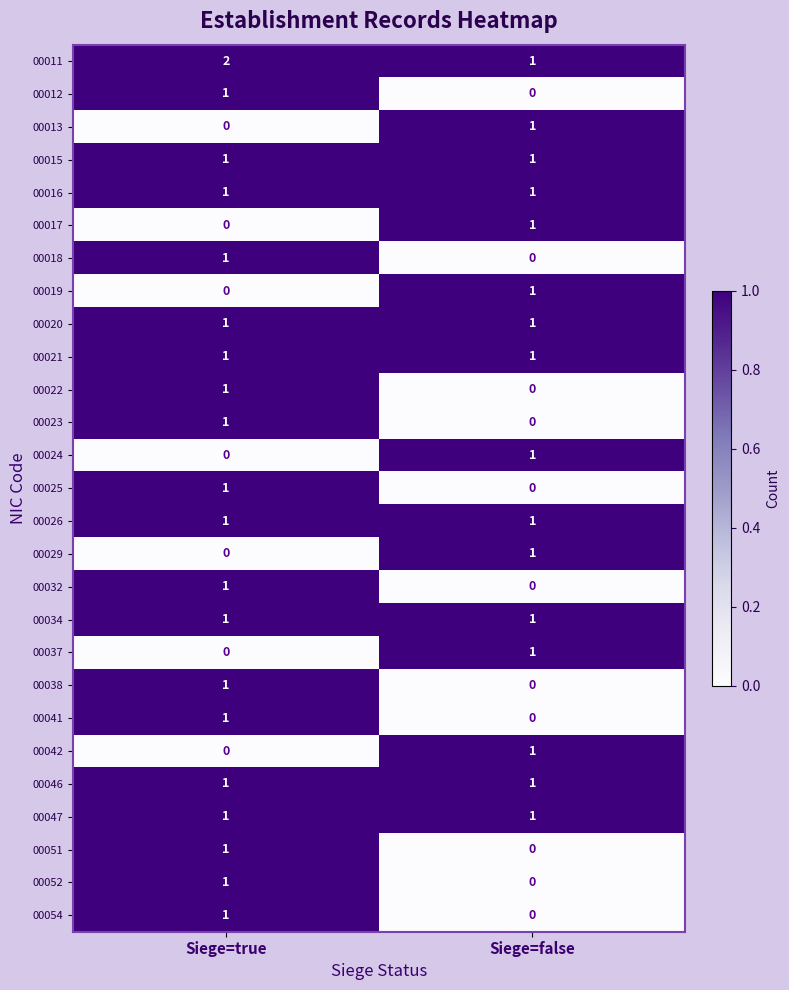

Is it true that 00034 equals 2 at Siege=false?

False